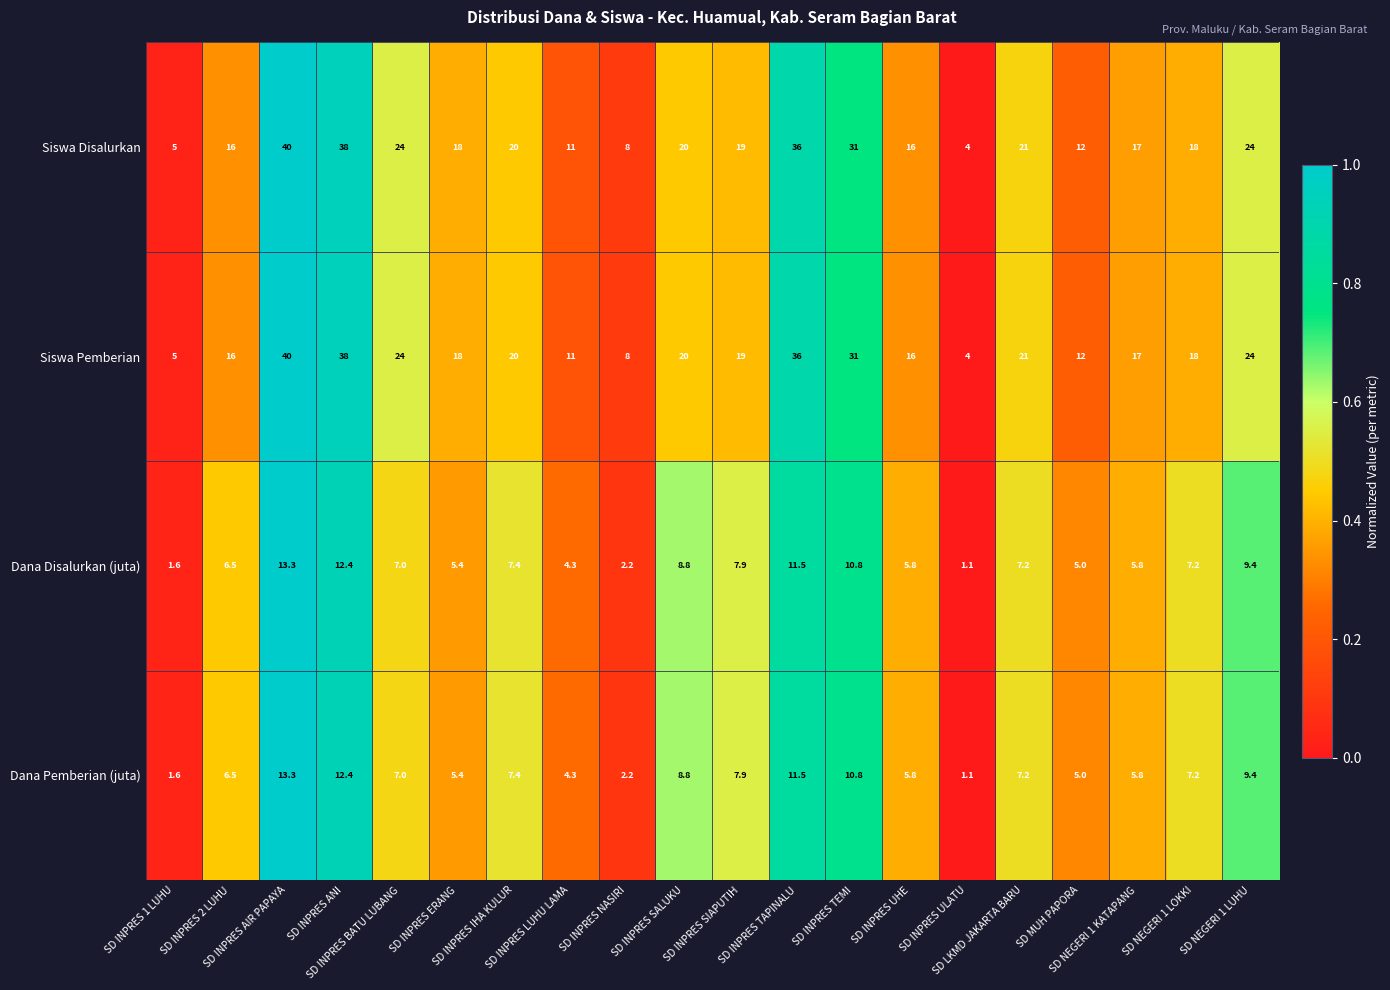

What is the difference between the maximum and second lowest values in the Siswa Pemberian series?

35.0